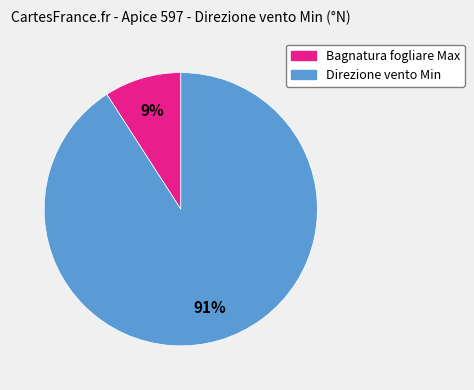

To the nearest percent, what is the average slice percentage?

50%